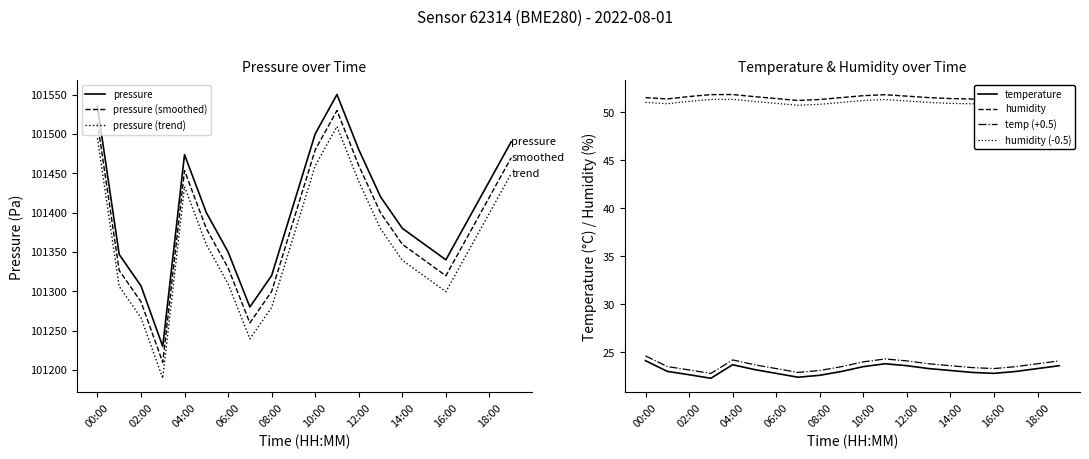

In temperature, how many points are higher than both neighbors (excluding endpoints)?

2